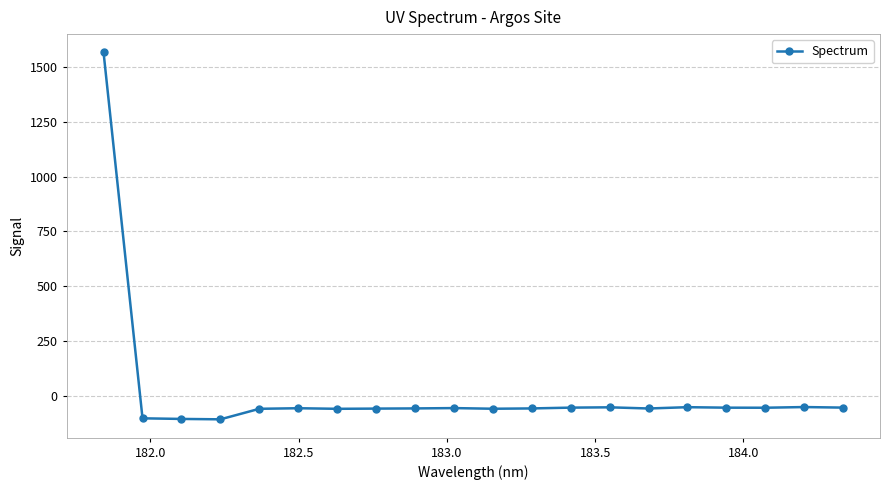

What is the value of the 15th point from the left?

-57.6